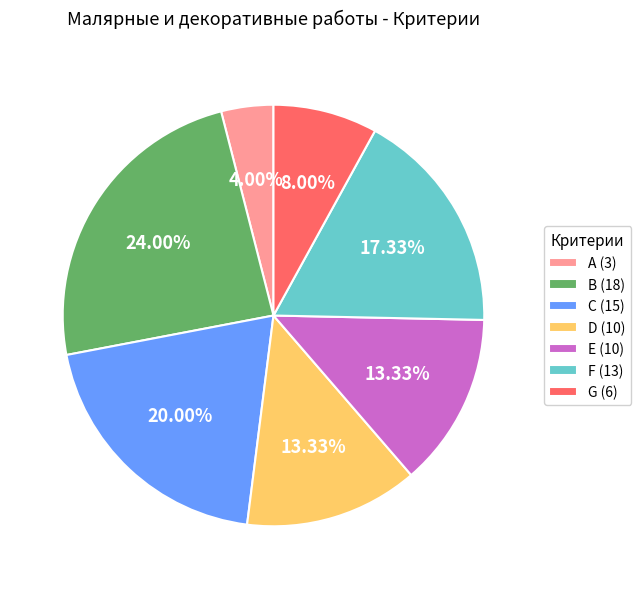

To the nearest percent, what portion does A represent?

4%